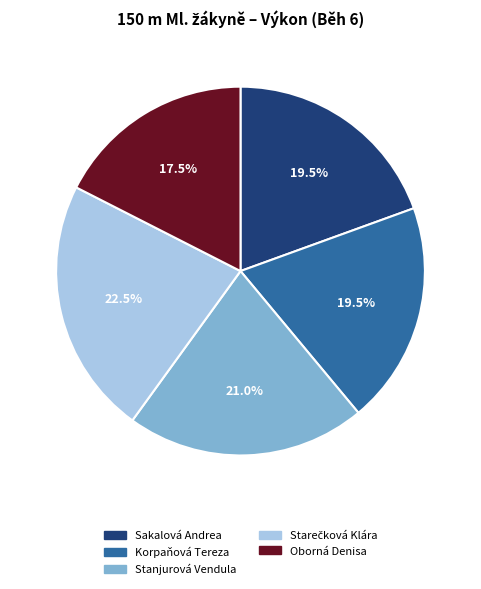

To the nearest percent, what is the difference between the largest and smallest slice percentages?

5%